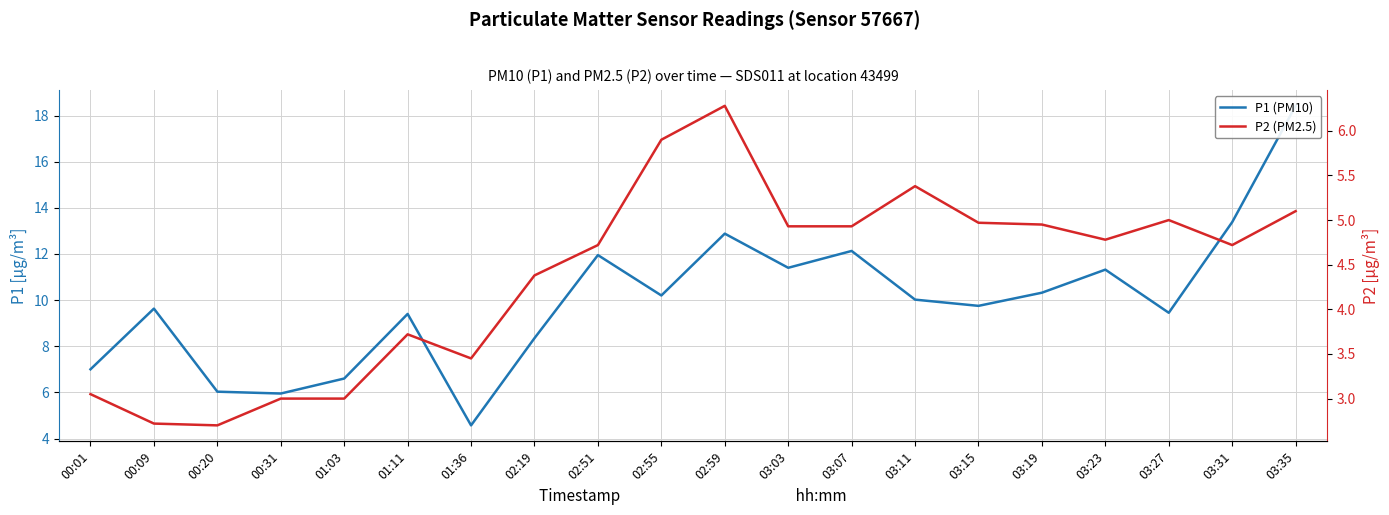

Reading left to right, transcribe all the data shown in this chart.

P1 (PM10): 7.0	9.6	6.0	6.0	6.6	9.4	4.6	8.3	11.9	10.2	12.9	11.4	12.1	10.0	9.8	10.3	11.3	9.4	13.4	18.4
P2 (PM2.5): 3.0	2.7	2.7	3.0	3.0	3.7	3.5	4.4	4.7	5.9	6.3	4.9	4.9	5.4	5.0	5.0	4.8	5.0	4.7	5.1